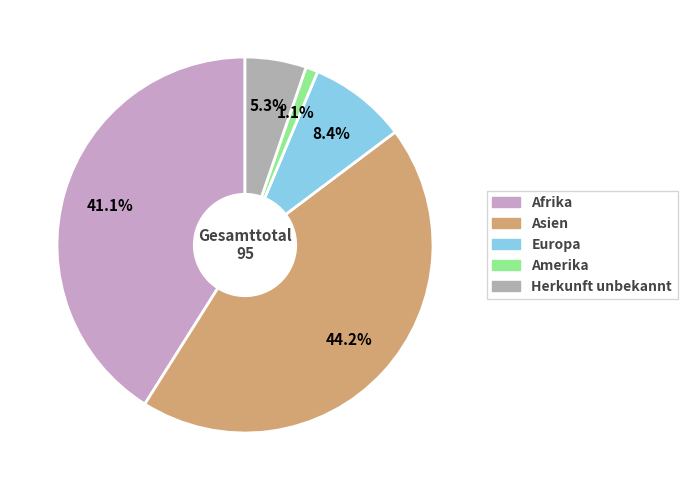

How many slices are in this pie chart?

5